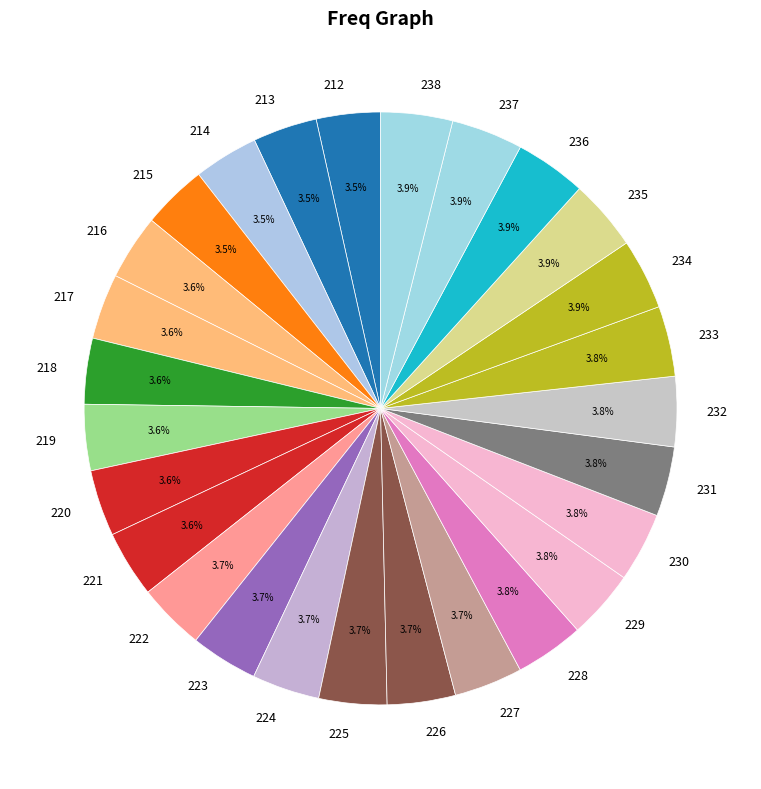

To the nearest percent, what is the average slice percentage?

4%